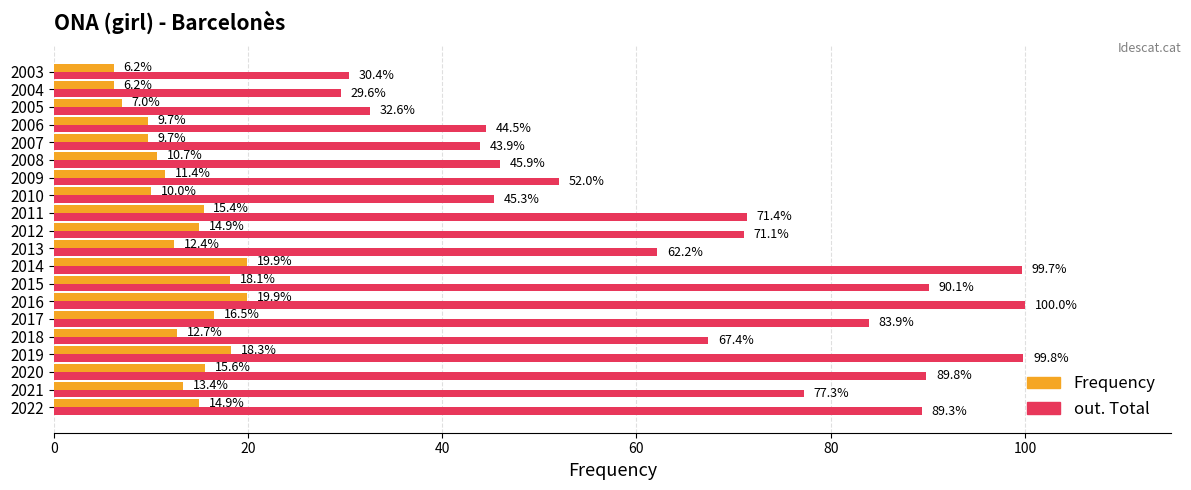

The value of Frequency at 2021 is 13.4. True or false?

True